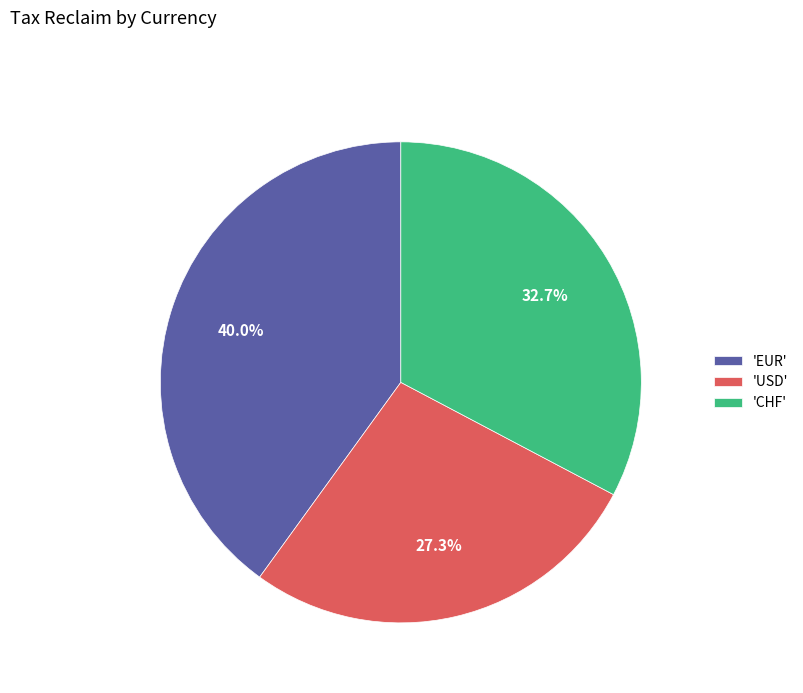

Rank the categories by value from highest to lowest.

'EUR', 'CHF', 'USD'